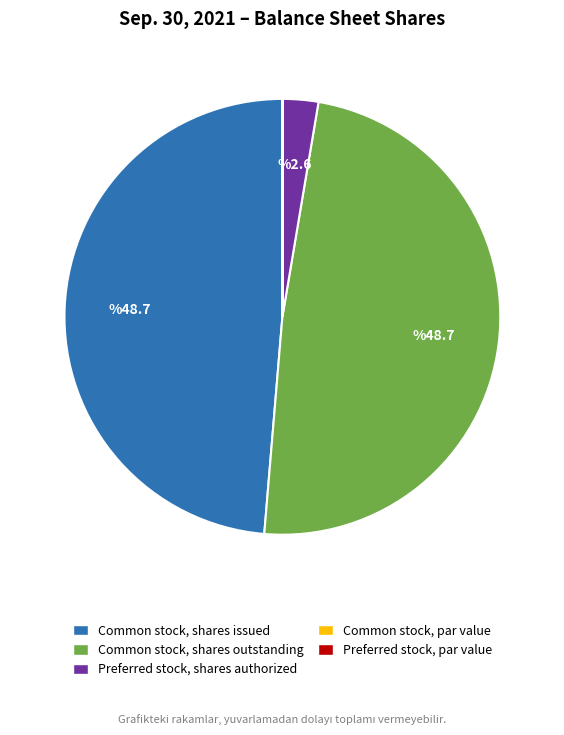

Does any single category account for the majority?

No